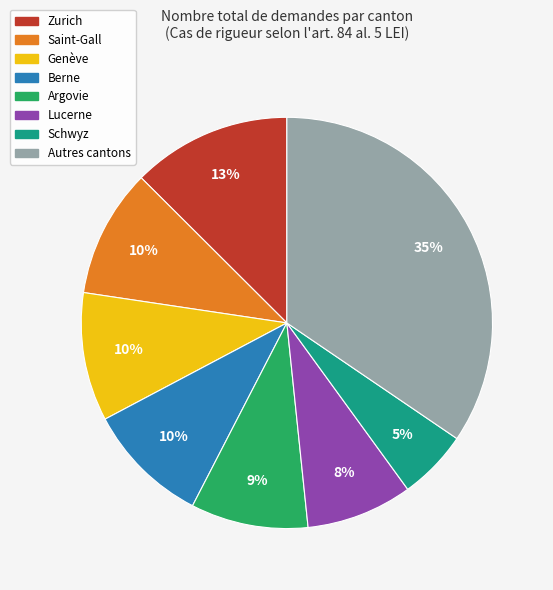

To the nearest percent, what is the average slice percentage?

12%